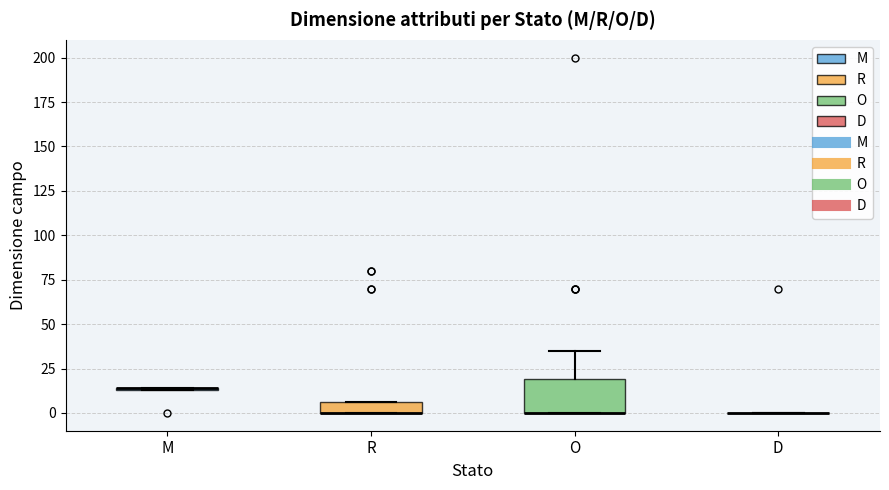

Which box is the tallest, from its lower edge to its upper edge?

O